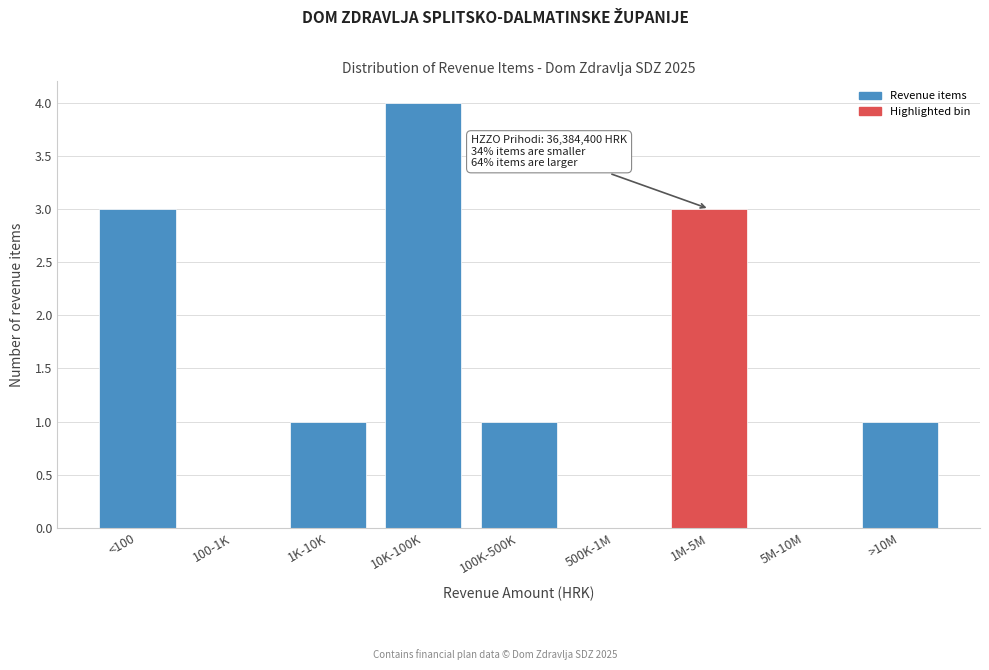

Reading right to left, transcribe all the data shown in this chart.

>10M=1	5M-10M=0	1M-5M=3	500K-1M=0	100K-500K=1	10K-100K=4	1K-10K=1	100-1K=0	<100=3